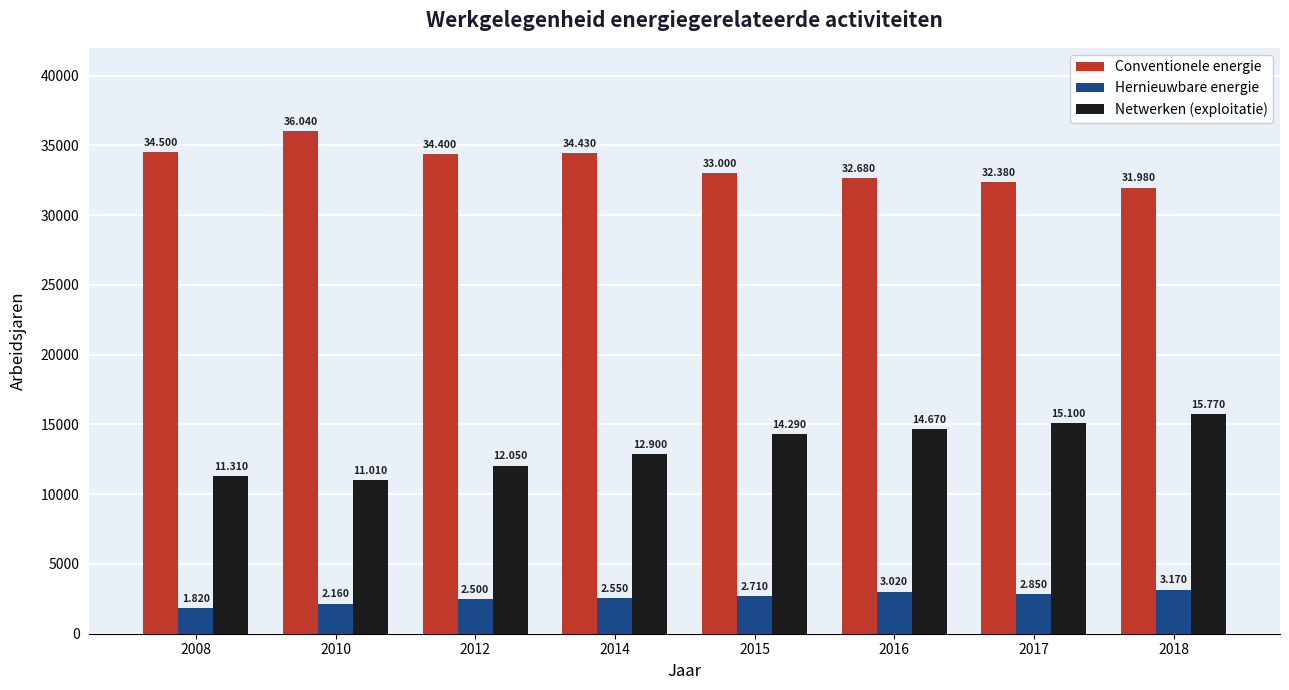

How many groups of bars are there?

8